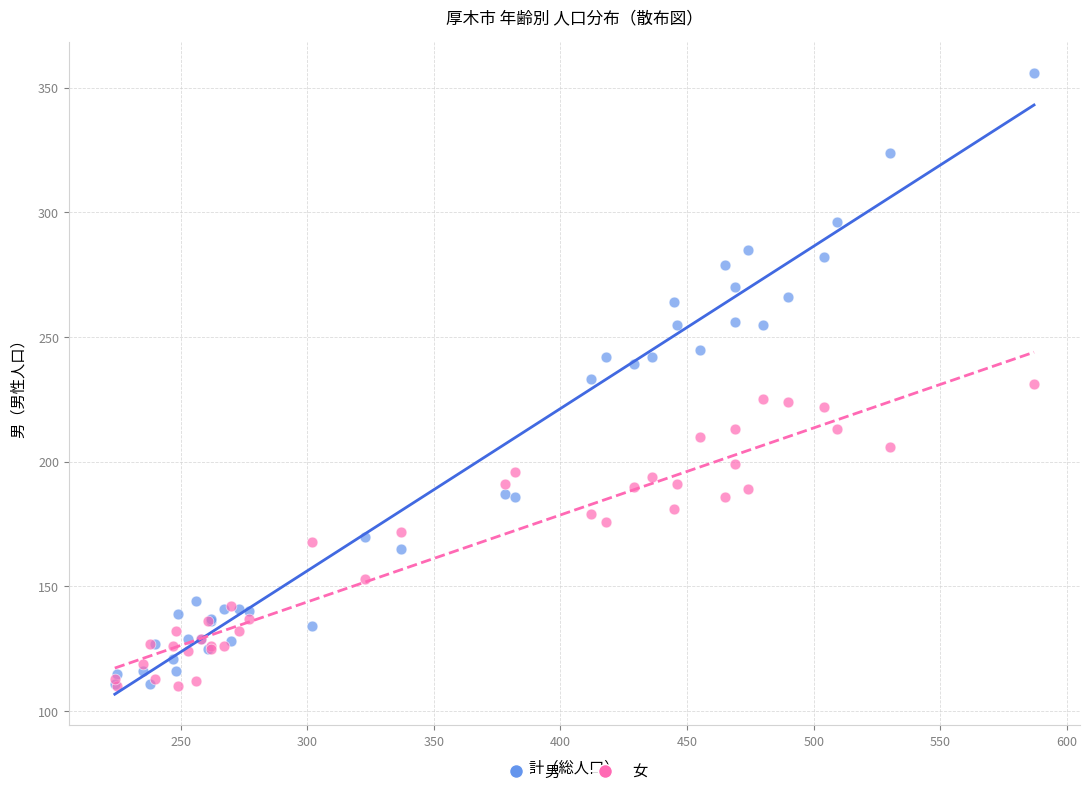

What are all the series names shown in the legend?

男, 女